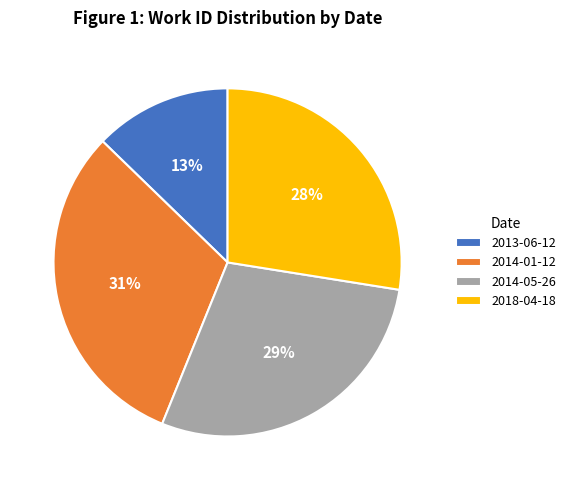

What percentage is the 2018-04-18 slice, to the nearest percent?

28%